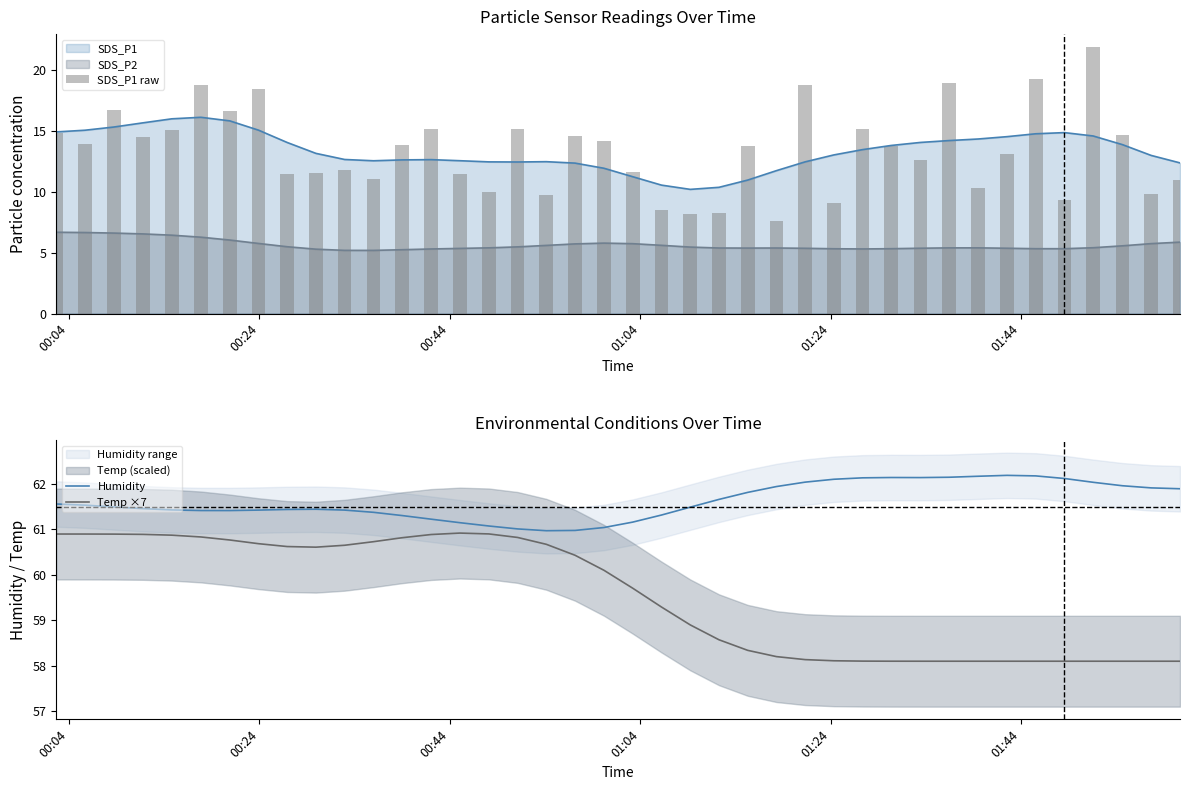

True or false: SDS_P1 and SDS_P2 intersect in this chart.

False